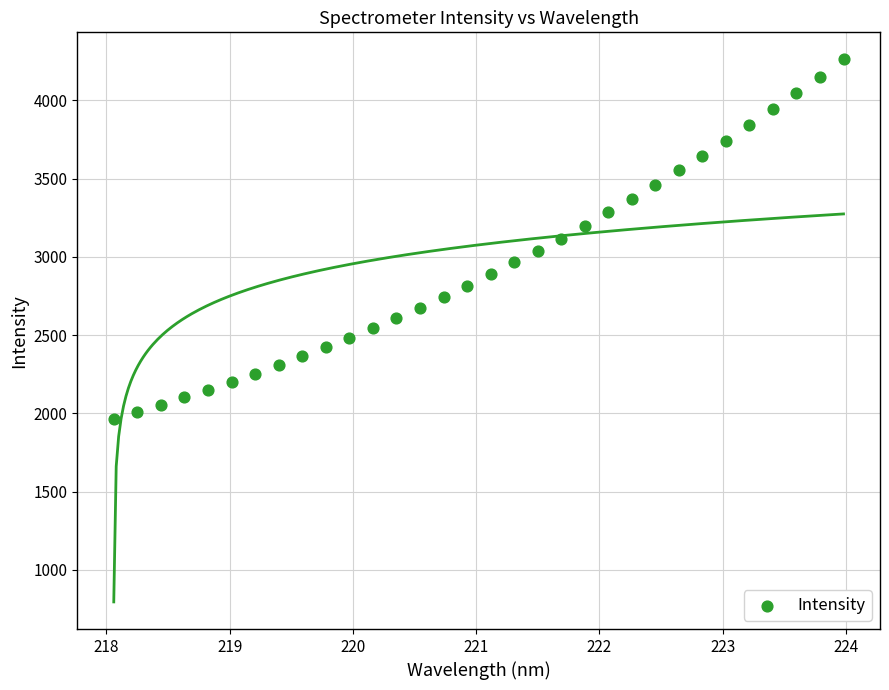

What is the range of Y values (max minus min)?

2297.7